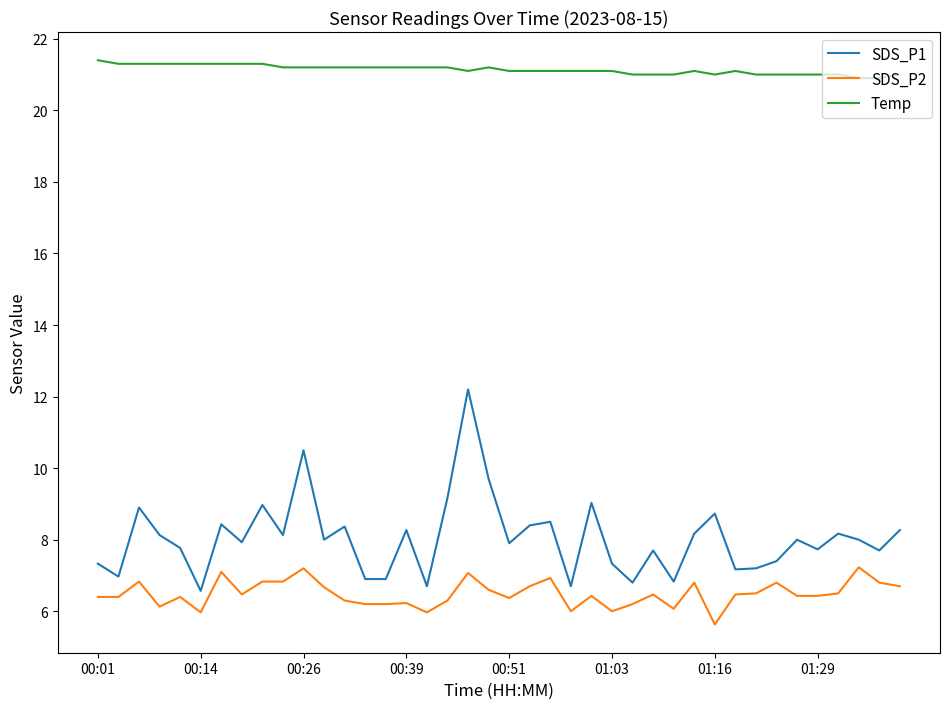

Which series has the largest range (max minus min)?

SDS_P1